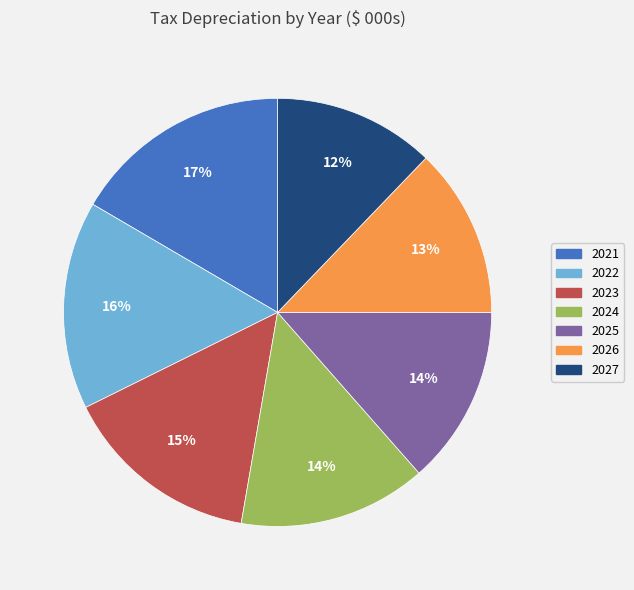

To the nearest percent, what is the difference between the 2026 and 2024 slice percentages?

1%